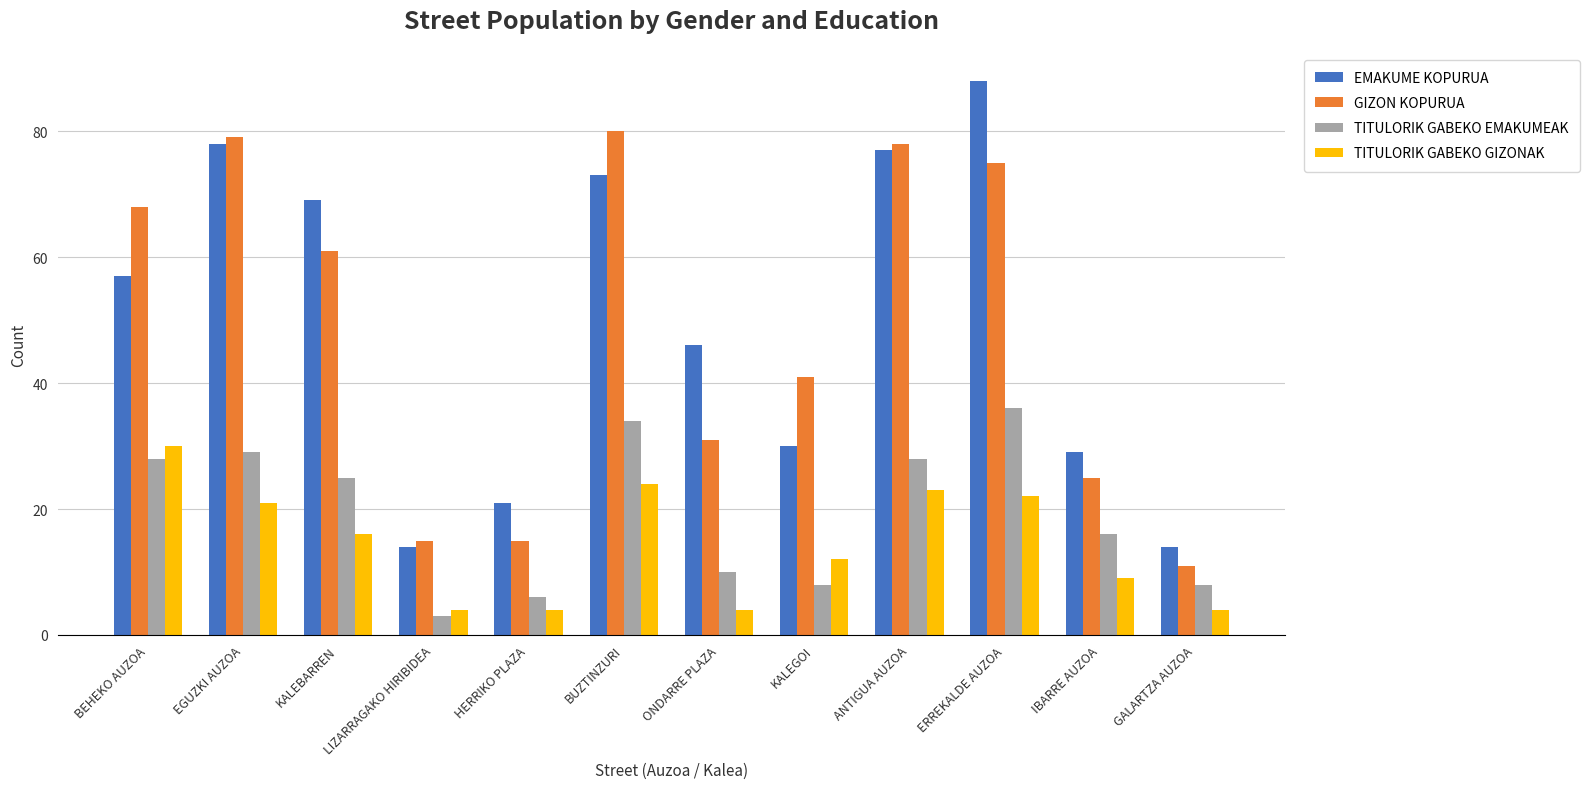

At which category is the sum across all series the highest?

ERREKALDE AUZOA